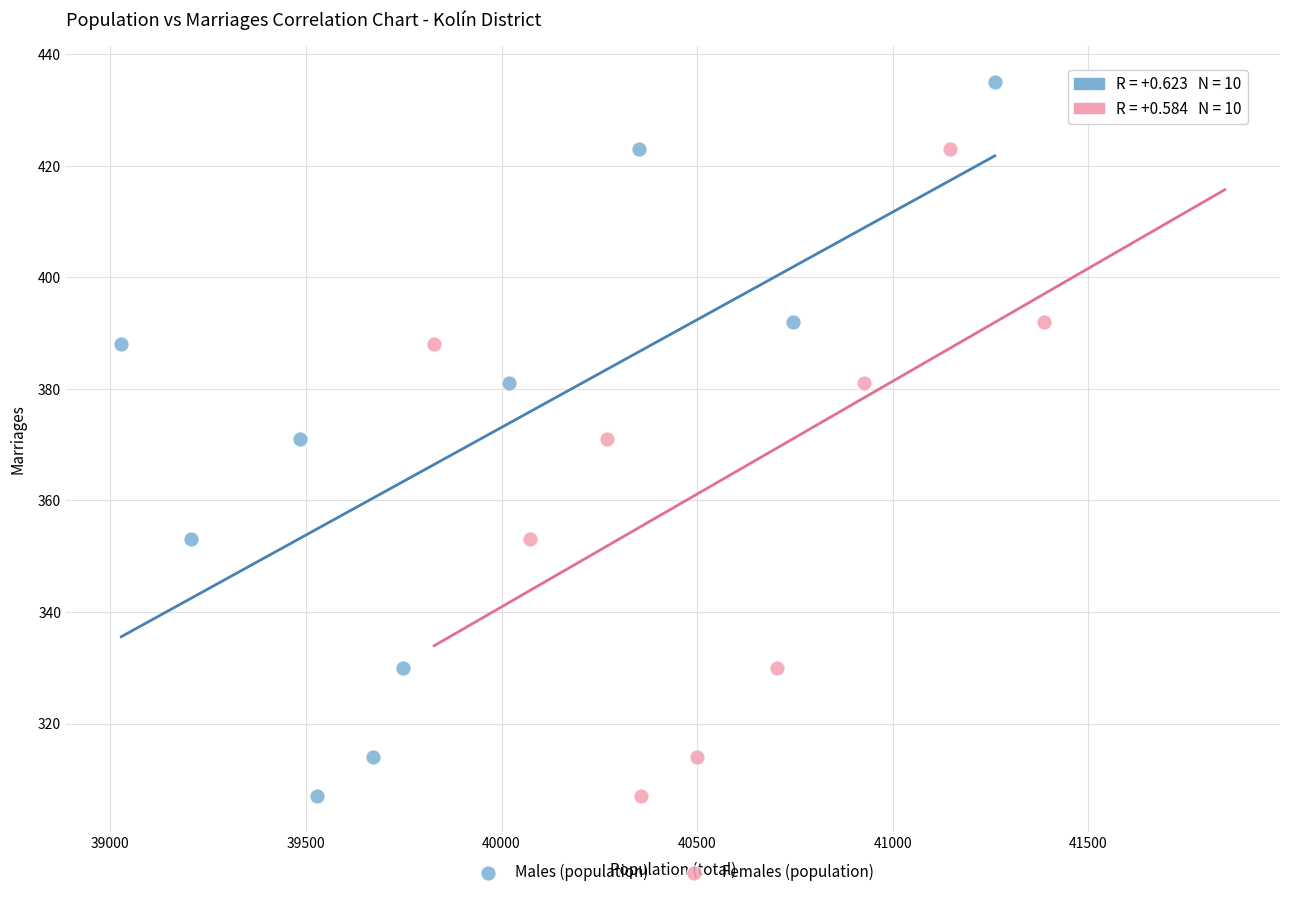

What are all the series names shown in the legend?

Males (population), Females (population)